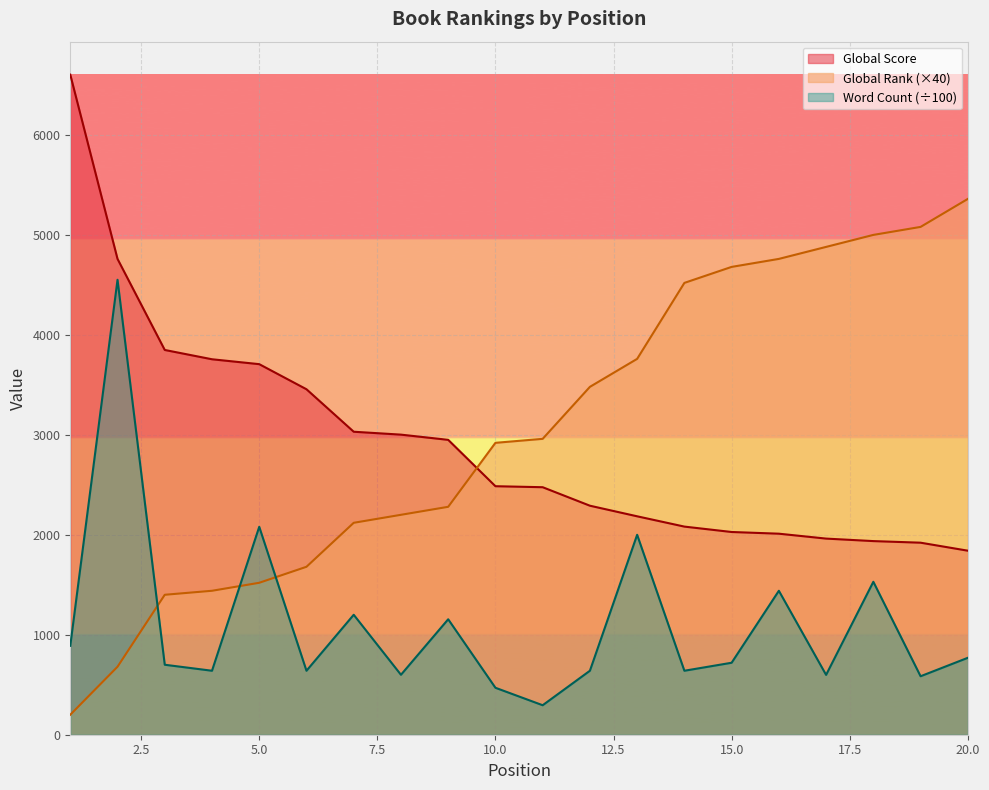

How many lines are shown in the chart?

3